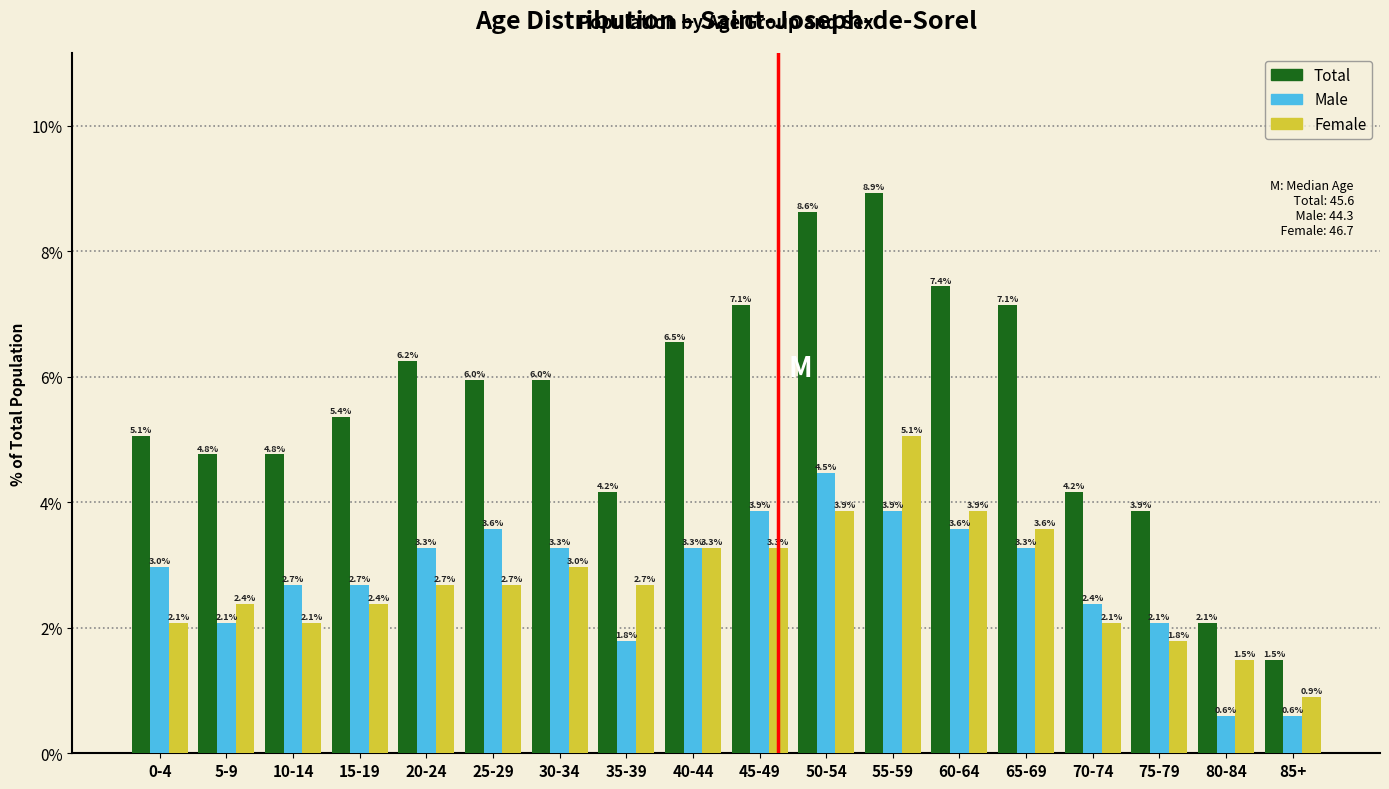

Read the Female value at 85+.

0.9